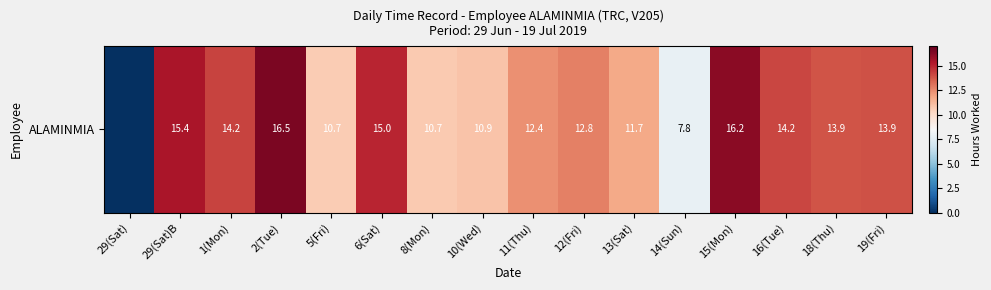

Rank the categories by value from highest to lowest.

2(Tue), 15(Mon), 29(Sat)B, 6(Sat), 1(Mon), 16(Tue), 19(Fri), 18(Thu), 12(Fri), 11(Thu), 13(Sat), 10(Wed), 8(Mon), 5(Fri), 14(Sun), 29(Sat)